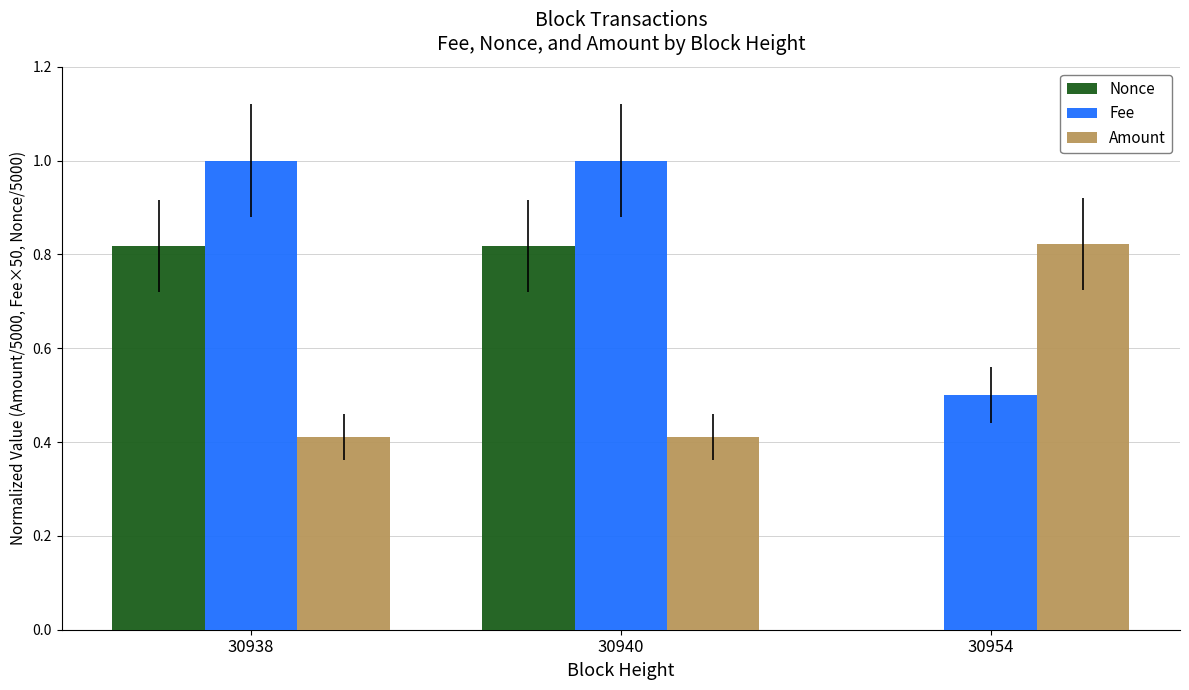

What is the sum of all Amount values?

1.6